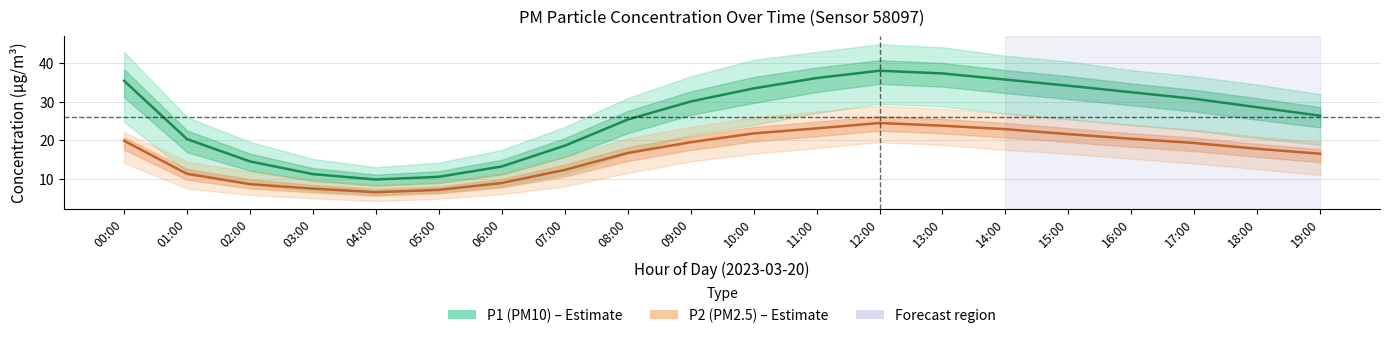

What is the total value across all series at 15:00?

55.8